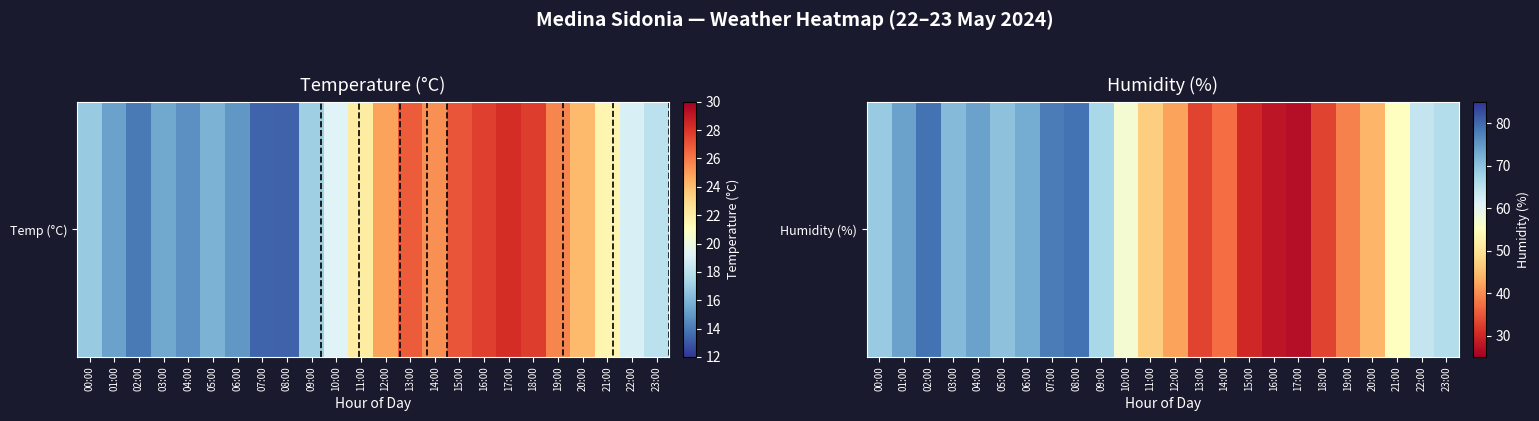

What is the smallest value displayed?

27